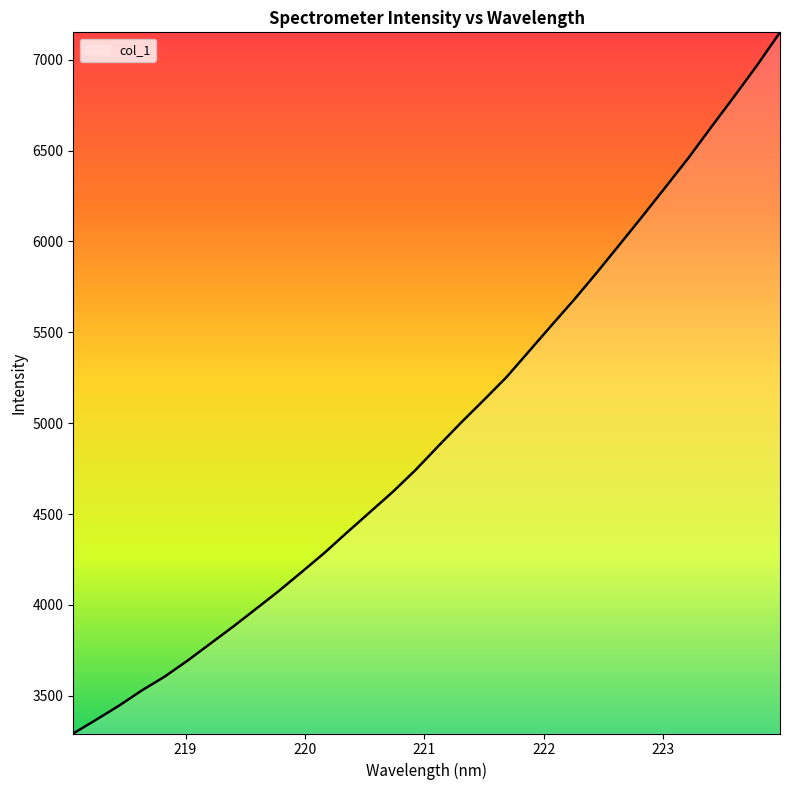

What is the difference between the maximum and minimum values?

3859.0